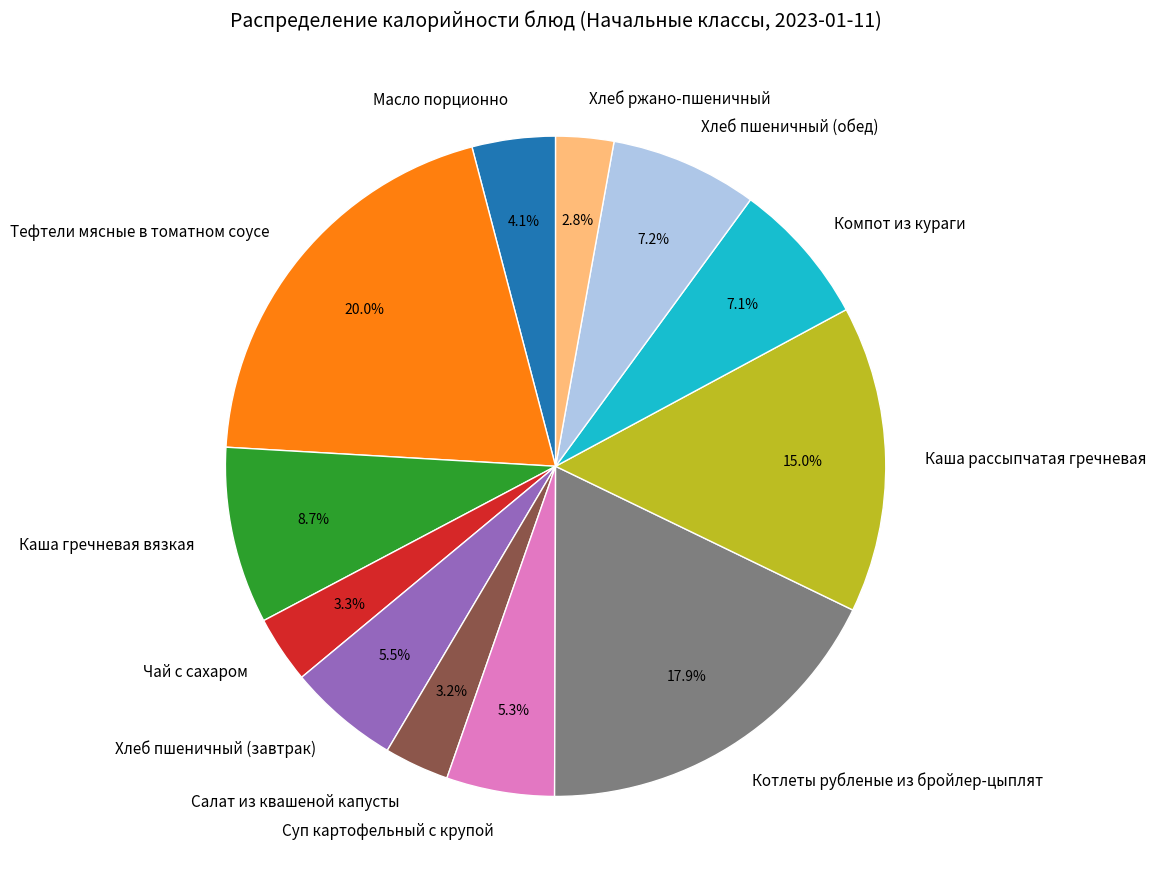

How many slices are in this pie chart?

12